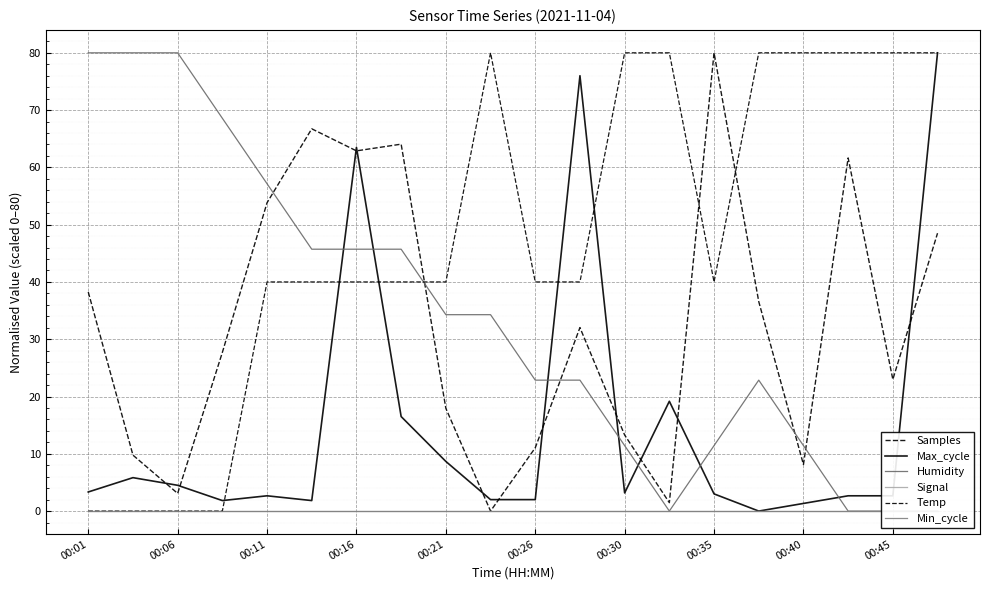

What is the total value across all series at 17?

144.3